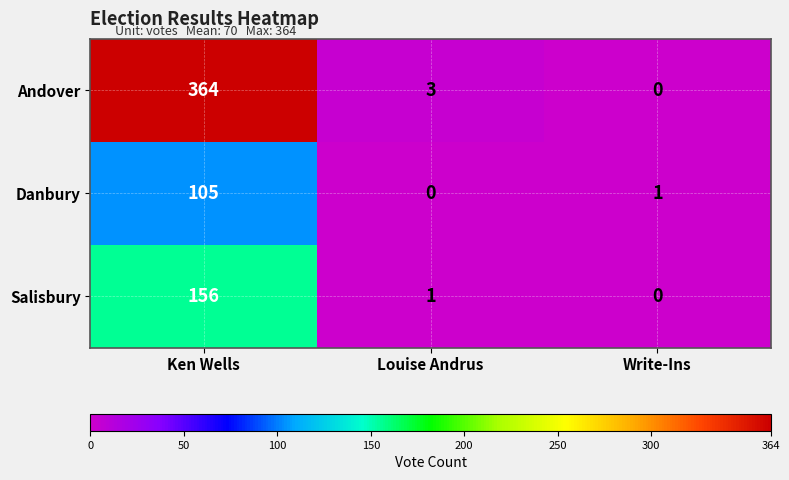

Between Louise Andrus and Write-Ins, which series saw the biggest shift?

Andover